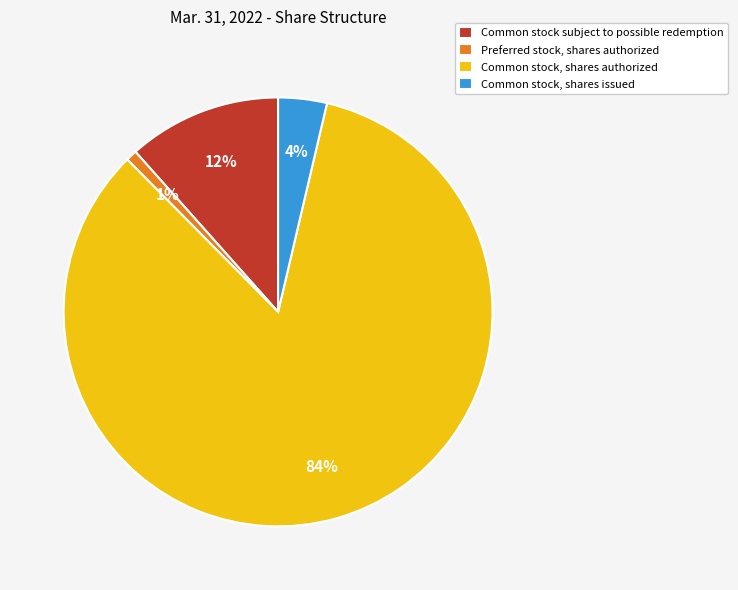

Count the number of slices in the pie.

4